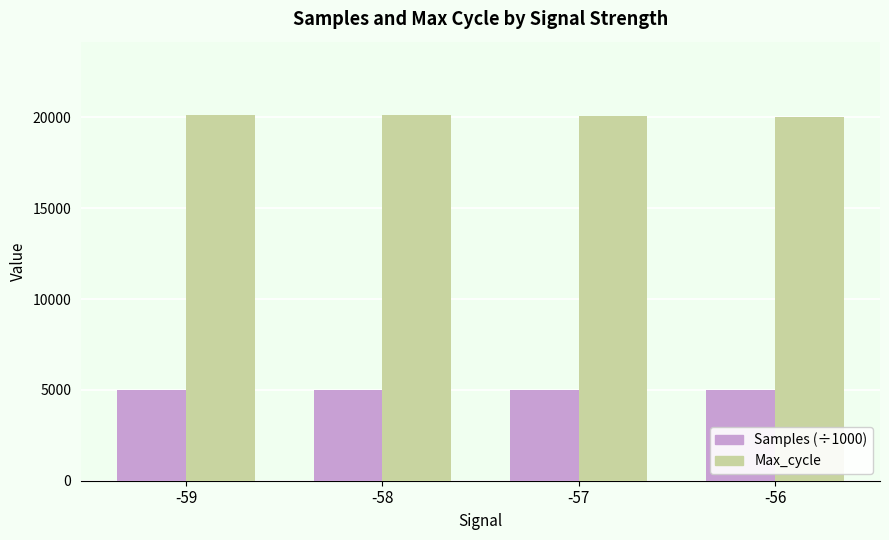

What is the difference between the highest and lowest values at -58?

15146.4